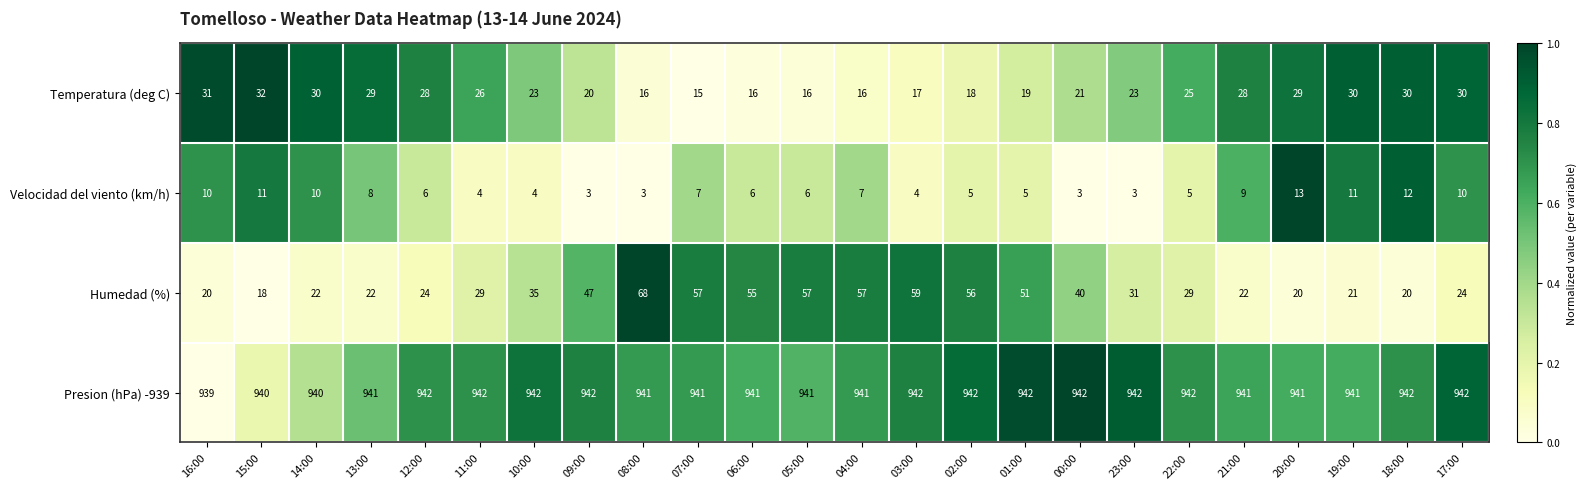

Rank the series at 00:00 from highest to lowest value.

Presion (hPa) -939, Humedad (%), Temperatura (deg C), Velocidad del viento (km/h)